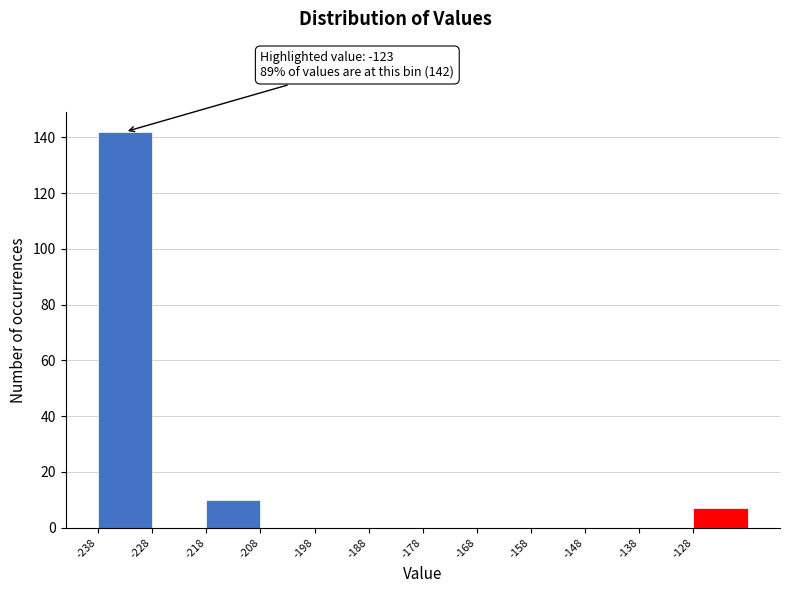

Which range on the x-axis has the tallest bar?

-238 to -228